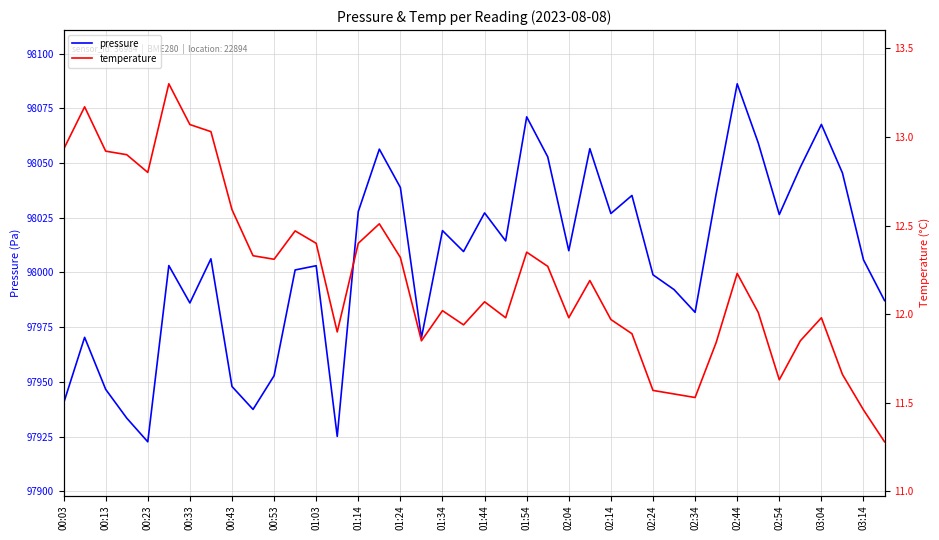

Does the chart display data point markers on the line(s)?

No